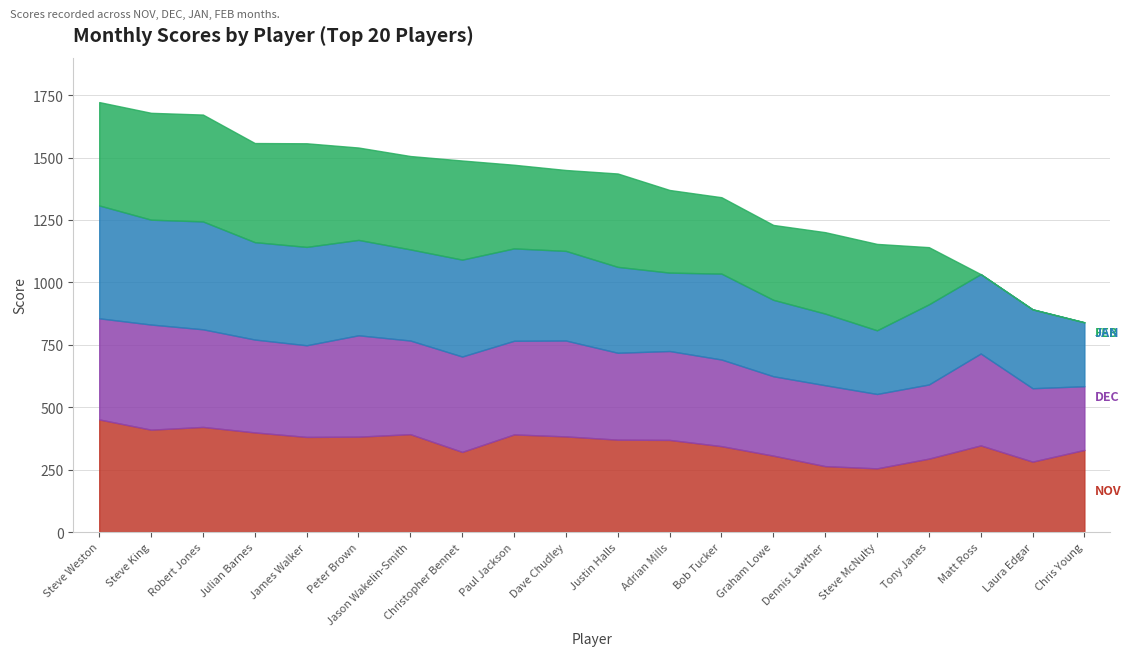

Reading right to left, transcribe all the data shown in this chart.

NOV: Chris Young=329	Laura Edgar=282	Matt Ross=347	Tony Janes=294	Steve McNulty=255	Dennis Lawther=264	Graham Lowe=306	Bob Tucker=344	Adrian Mills=369	Justin Halls=370	Dave Chudley=383	Paul Jackson=391	Christopher Bennet=321	Jason Wakelin-Smith=392	Peter Brown=382	James Walker=381	Julian Barnes=399	Robert Jones=421	Steve King=410	Steve Weston=451
DEC: Chris Young=255	Laura Edgar=294	Matt Ross=368	Tony Janes=297	Steve McNulty=298	Dennis Lawther=324	Graham Lowe=318	Bob Tucker=347	Adrian Mills=356	Justin Halls=348	Dave Chudley=384	Paul Jackson=375	Christopher Bennet=382	Jason Wakelin-Smith=375	Peter Brown=406	James Walker=367	Julian Barnes=372	Robert Jones=391	Steve King=421	Steve Weston=405
JAN: Chris Young=256	Laura Edgar=316	Matt Ross=318	Tony Janes=321	Steve McNulty=255	Dennis Lawther=287	Graham Lowe=306	Bob Tucker=344	Adrian Mills=314	Justin Halls=344	Dave Chudley=359	Paul Jackson=370	Christopher Bennet=388	Jason Wakelin-Smith=365	Peter Brown=382	James Walker=394	Julian Barnes=390	Robert Jones=432	Steve King=420	Steve Weston=452
FEB: Chris Young=0	Laura Edgar=0	Matt Ross=0	Tony Janes=229	Steve McNulty=346	Dennis Lawther=326	Graham Lowe=300	Bob Tucker=306	Adrian Mills=331	Justin Halls=374	Dave Chudley=324	Paul Jackson=335	Christopher Bennet=397	Jason Wakelin-Smith=374	Peter Brown=370	James Walker=415	Julian Barnes=397	Robert Jones=428	Steve King=428	Steve Weston=414